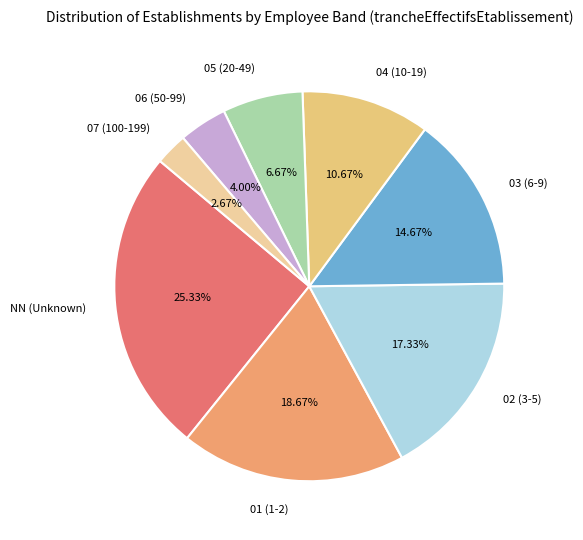

How many segments does this pie chart have?

8